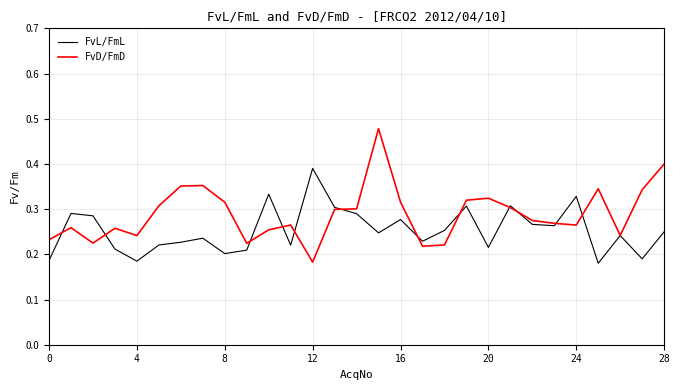

Which series has the largest total across all categories?

FvD/FmD